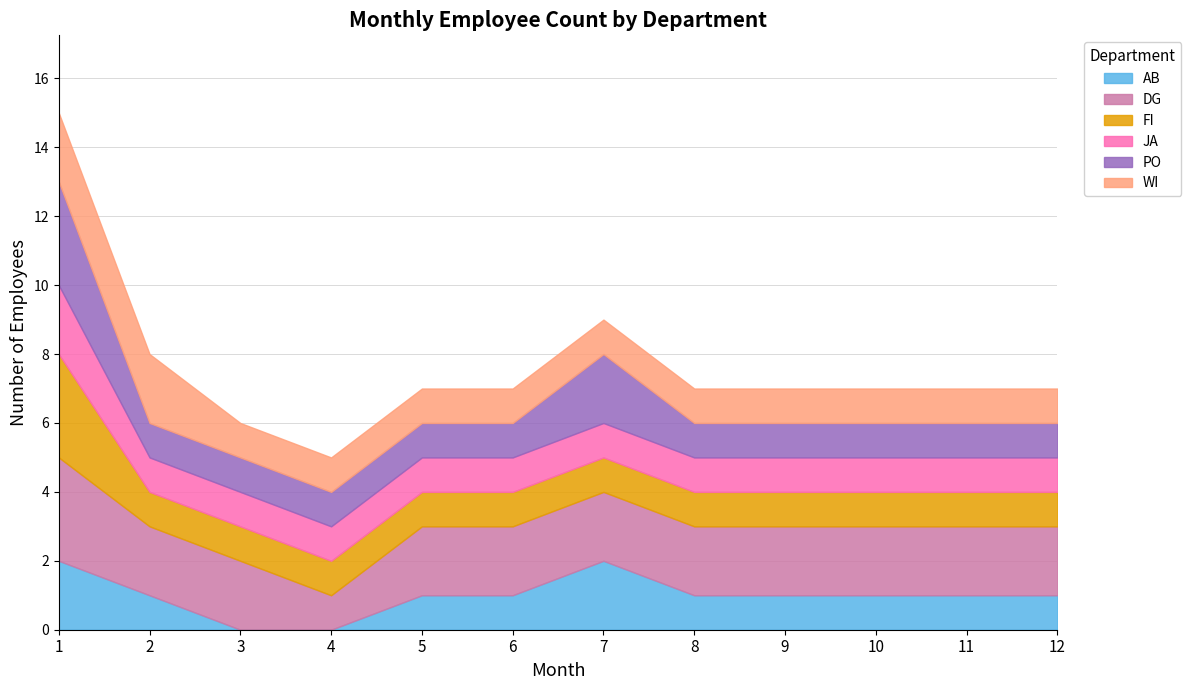

The value of WI at 12 is 1. True or false?

True